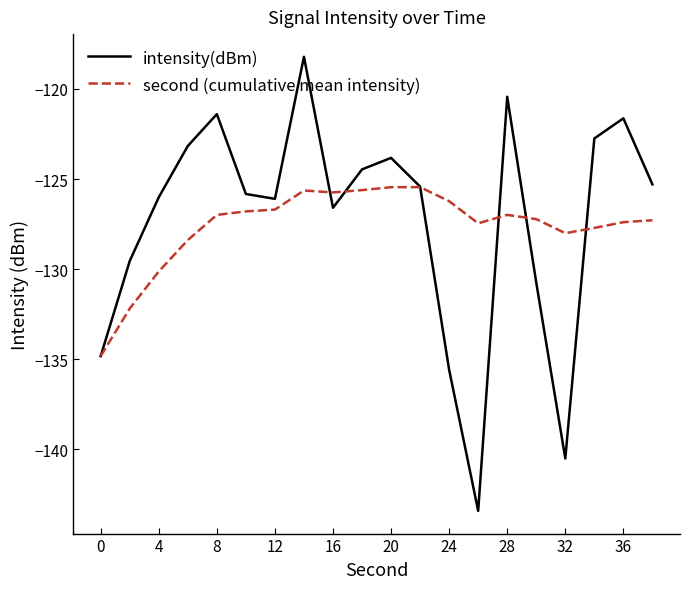

Which series has the widest spread of values?

intensity(dBm)